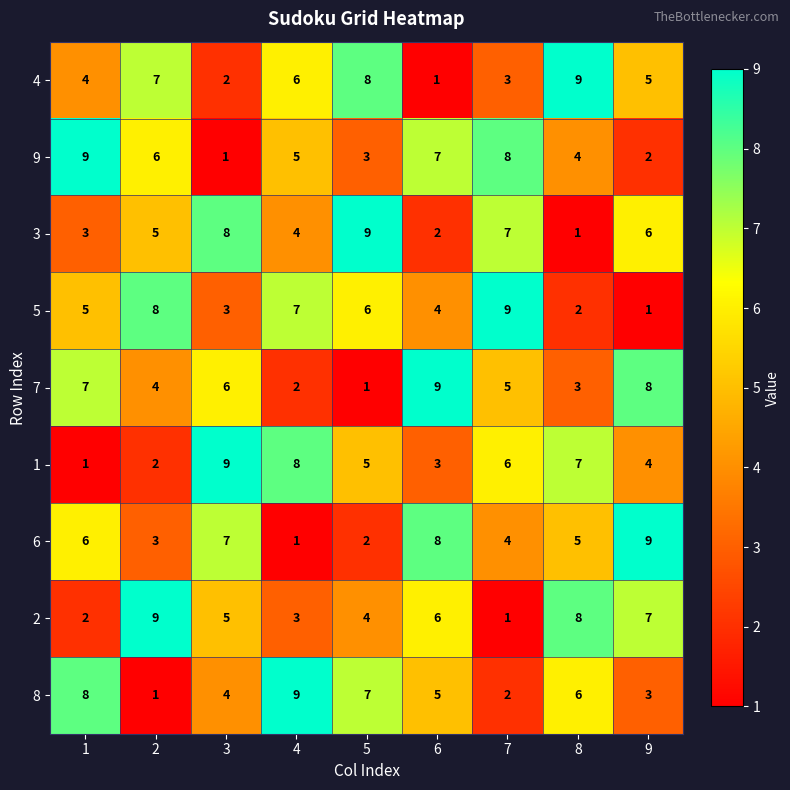

At how many categories does at least one series exceed 4?

9